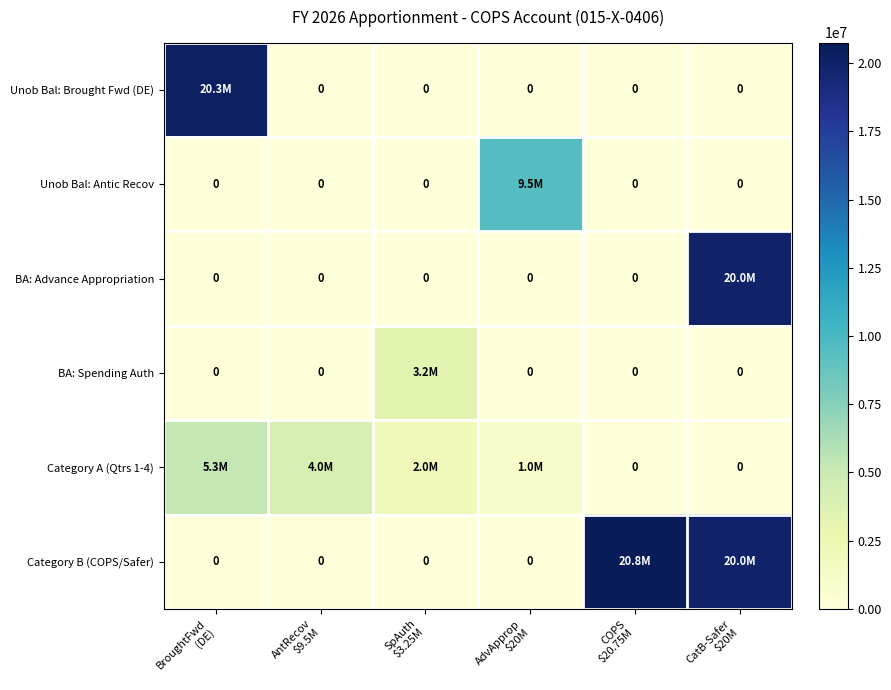

What is the maximum value shown in the chart?

20750000